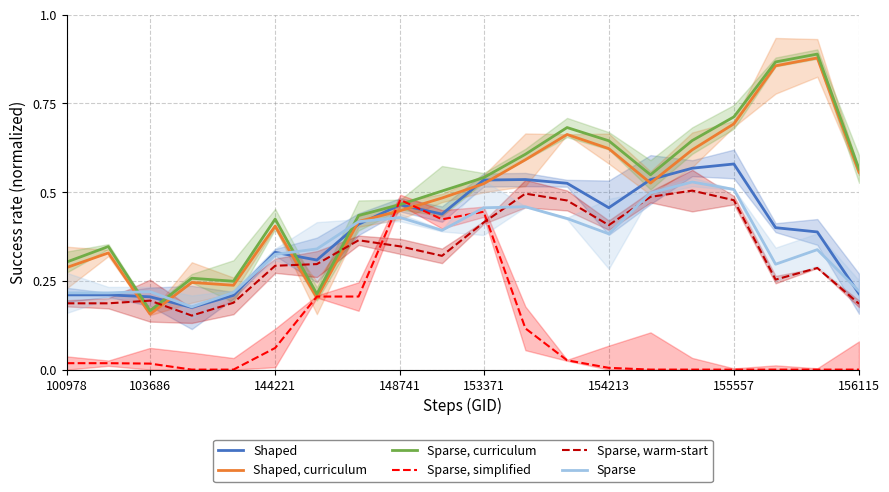

What is the sum of all Sparse, curriculum values?

10.1